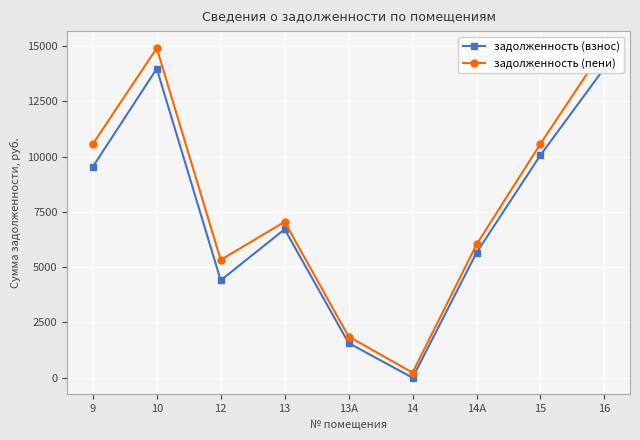

True or false: задолженность (пени) has more than 2 points higher than both neighbors.

False